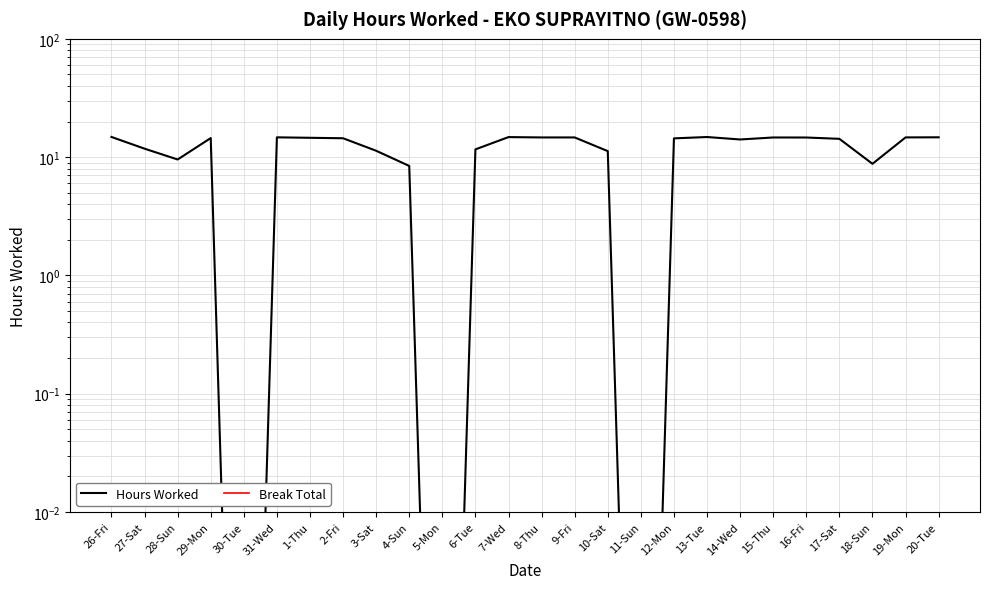

Between 5-Mon and 9-Fri, which series saw the biggest shift?

Hours Worked